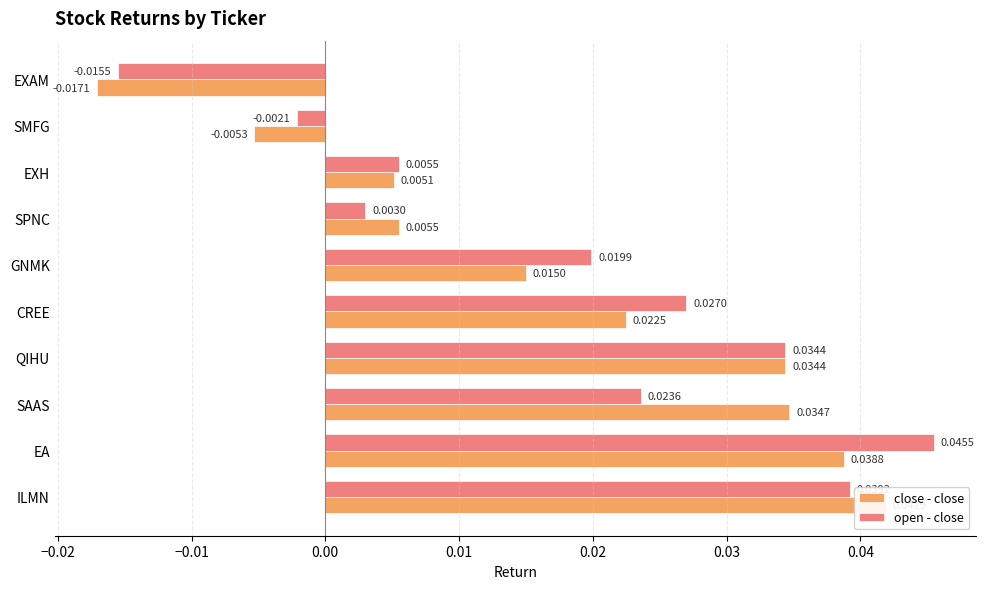

Which series has the largest range (max minus min)?

open - close